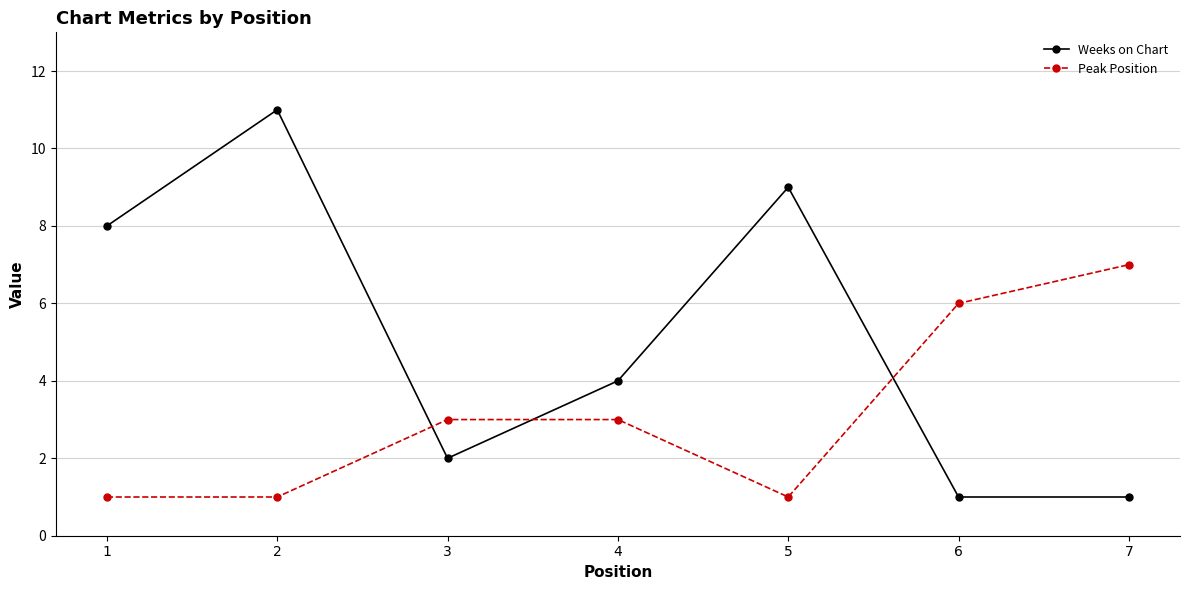

What is the total value across all series at 7?

8